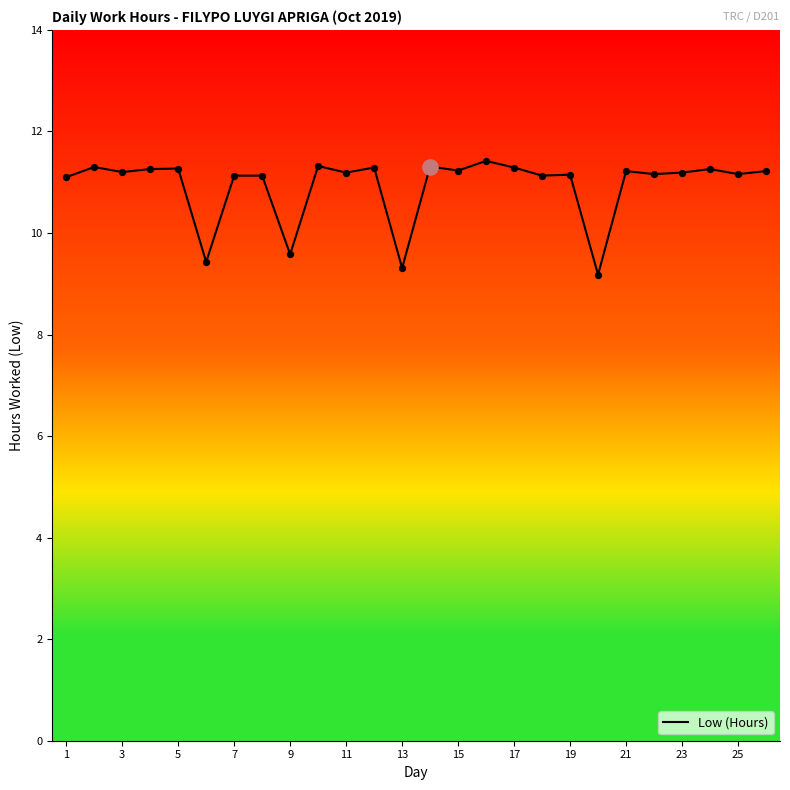

What is the greatest value displayed?

11.4